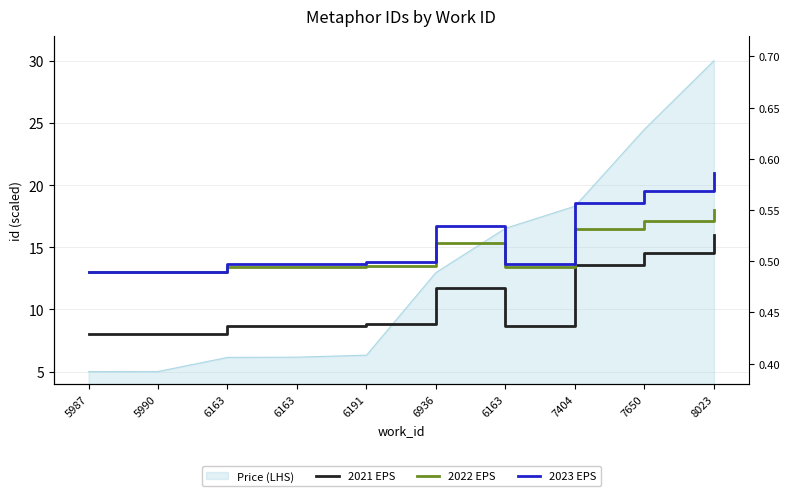

What is the difference between the maximum and minimum values in the 2021 EPS series?

8.0